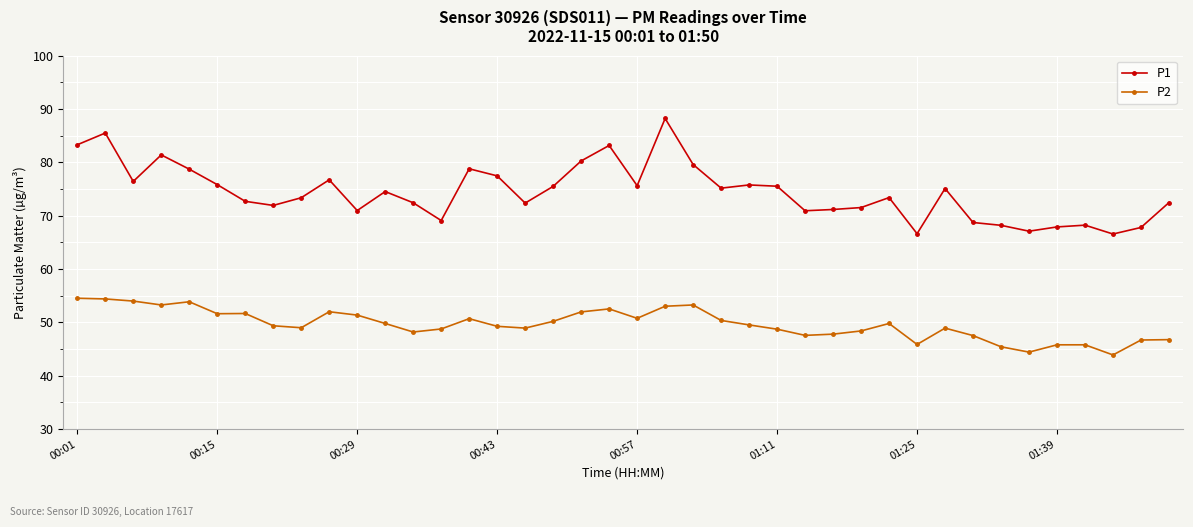

Which series has the largest total across all categories?

P1